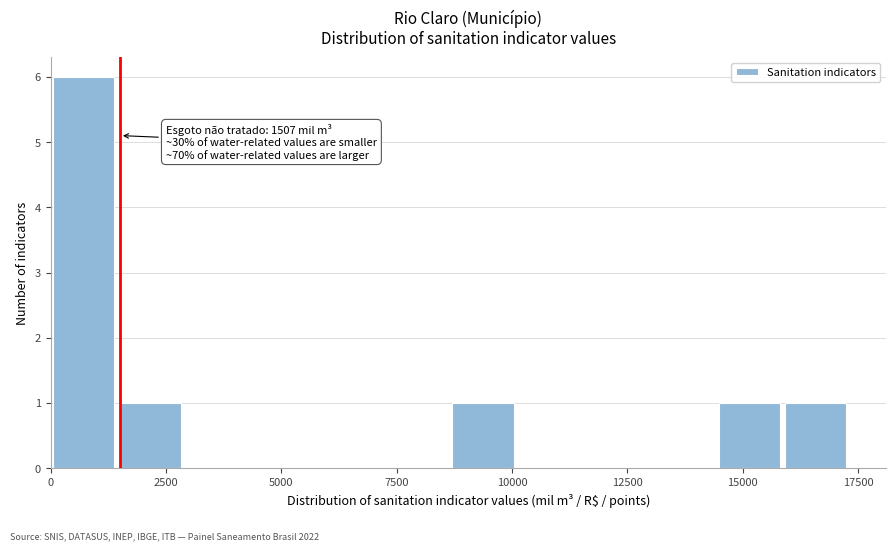

Around what value on the x-axis is the tallest bar? Give the approximate position of its centre, as read against the axis.

500